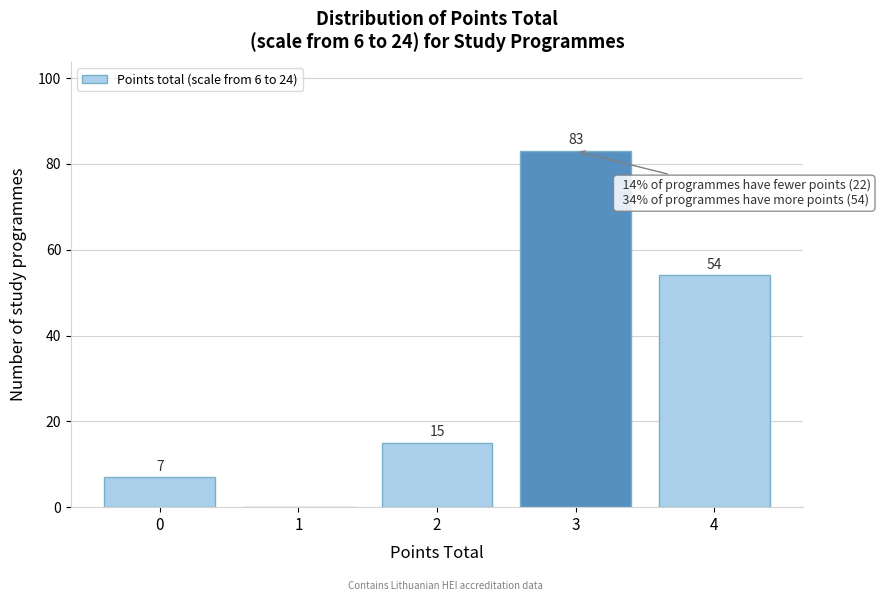

Reading left to right, extract all data points from this chart.

0=7	1=0	2=15	3=83	4=54